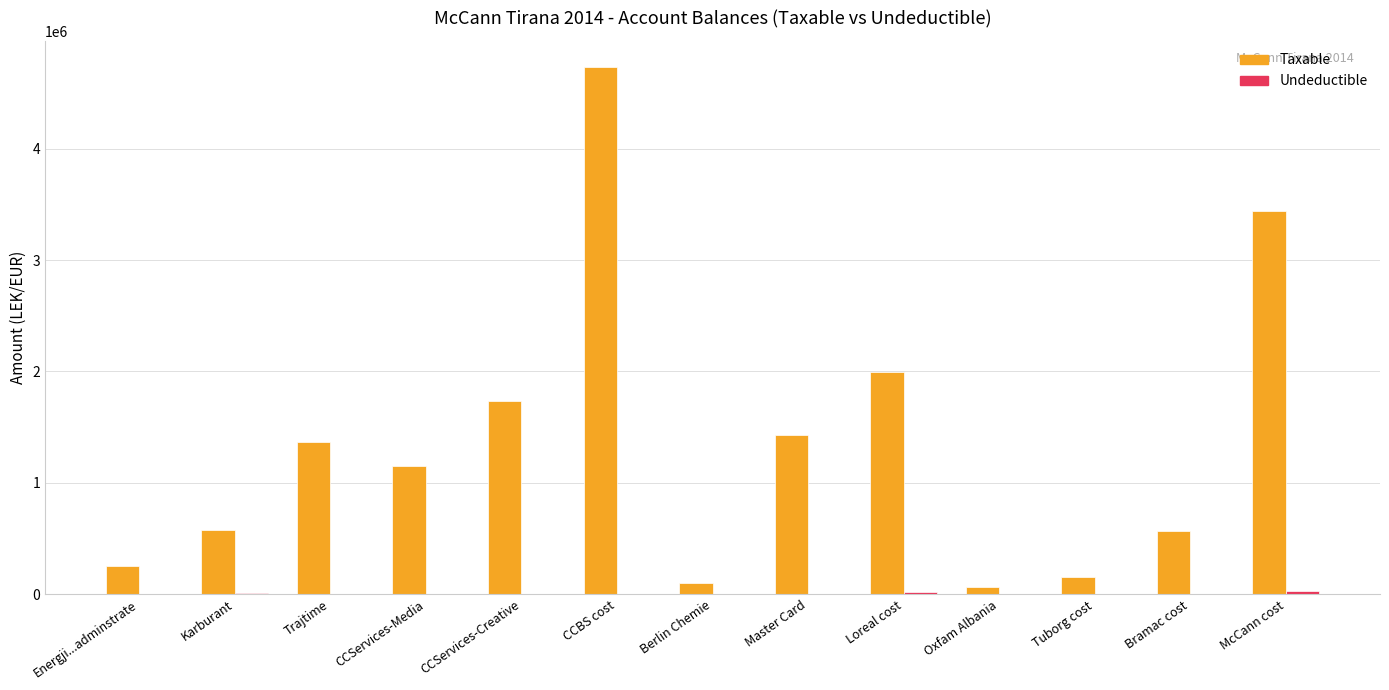

What is the approximate value of Taxable at CCServices-Media?

1149043.7